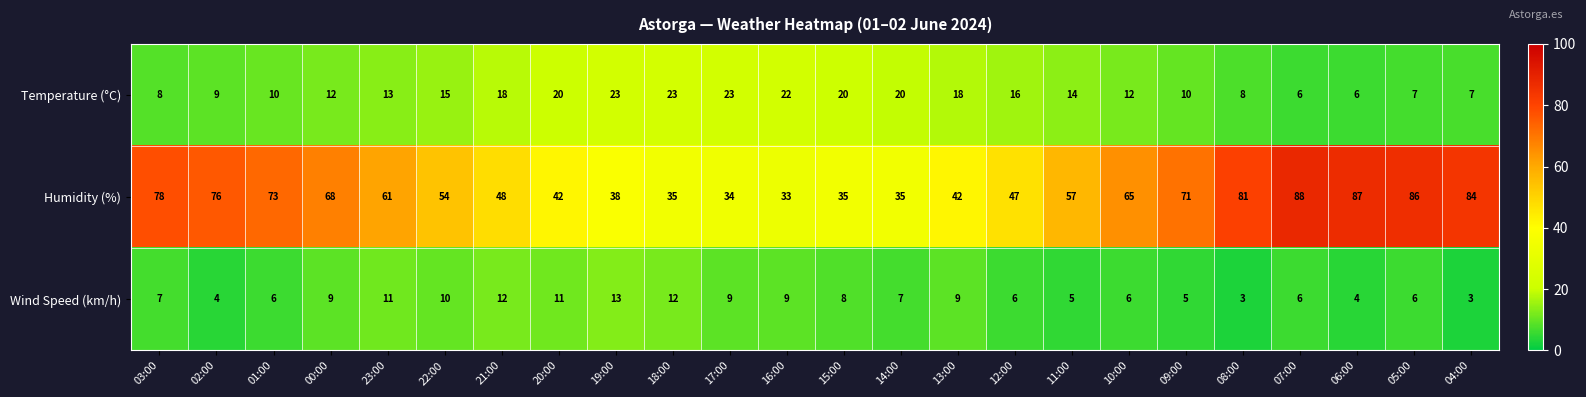

What is the difference between the highest and lowest values at 11:00?

52